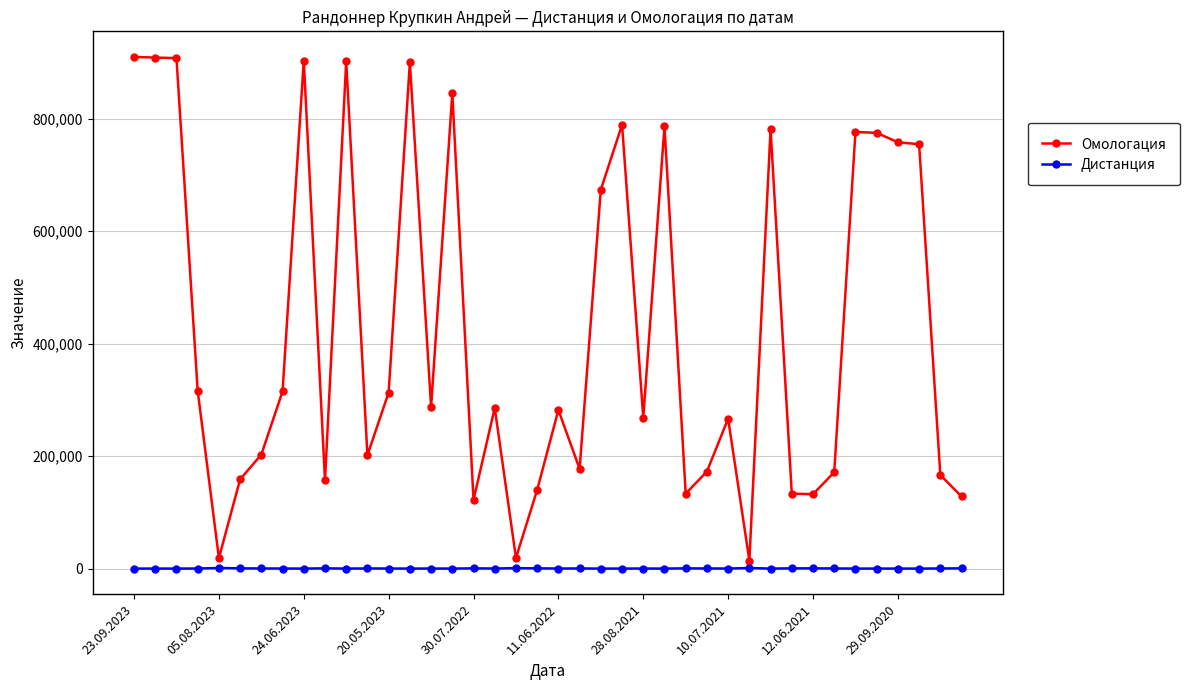

What is the sum of all Дистанция values?

16061